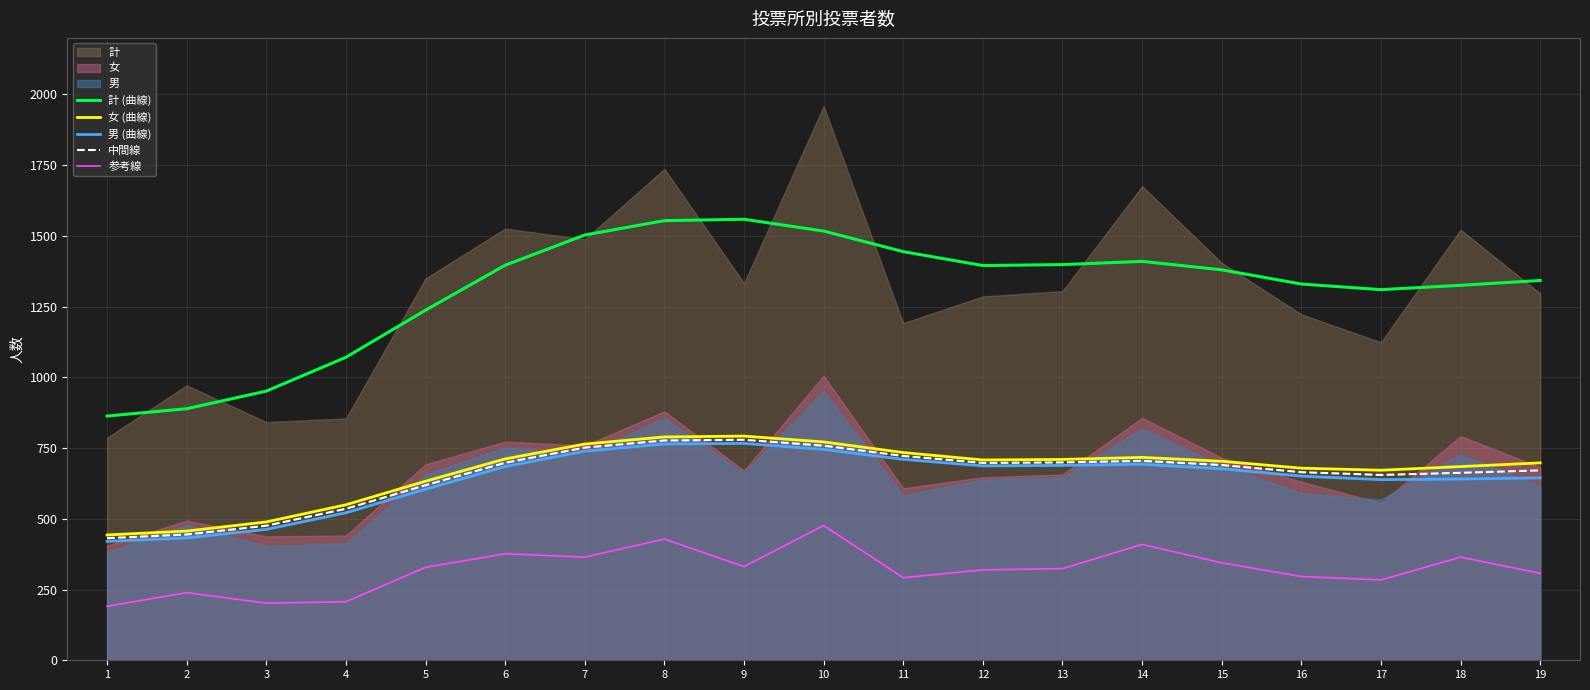

Is the value of 男 (曲線) at 14 greater than the value of 参考線 at 7?

Yes